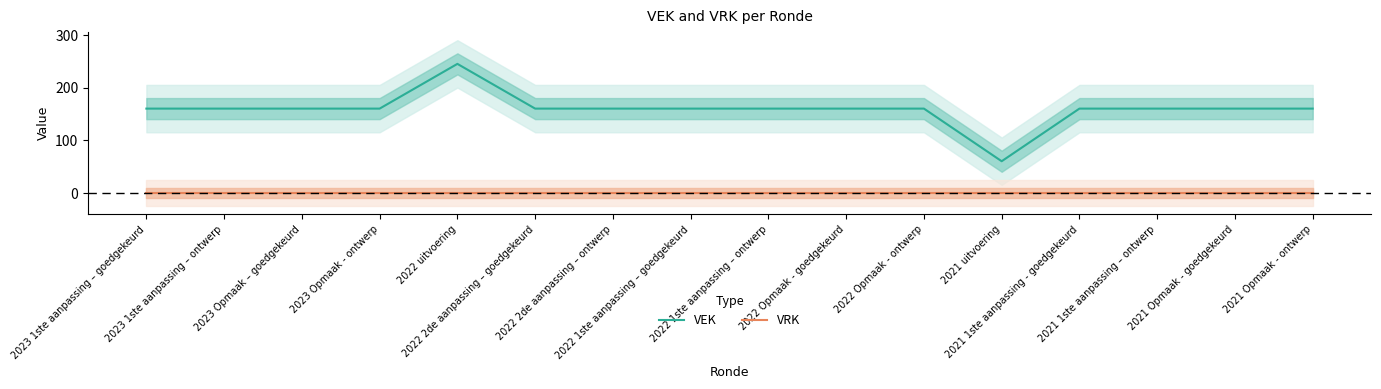

What is the label of the 9th point from the left?

2022 1ste aanpassing – ontwerp